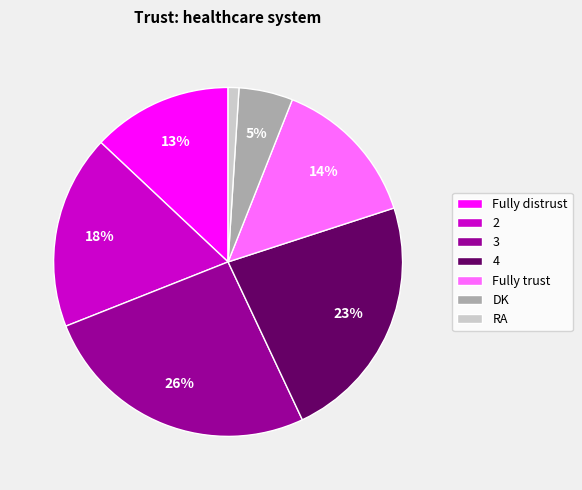

Count the number of slices in the pie.

7